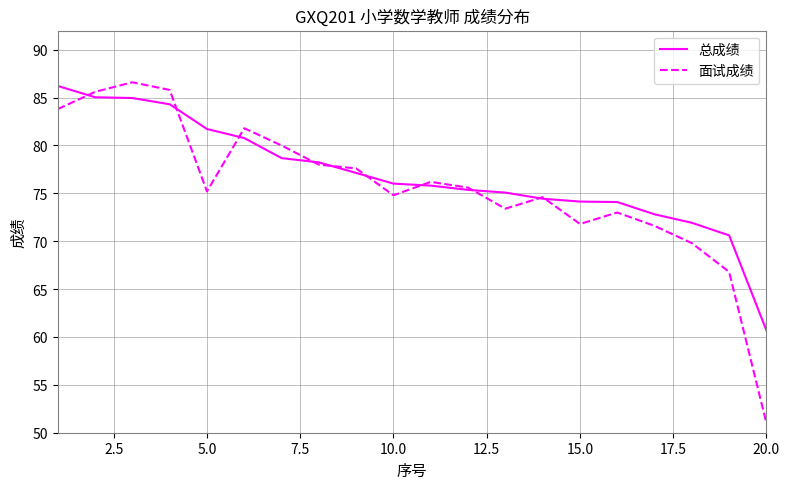

Reading left to right, transcribe all the data shown in this chart.

总成绩: 86.2	85.0	85.0	84.3	81.7	80.8	78.7	78.2	77.1	76.0	75.8	75.4	75.1	74.4	74.1	74.1	72.8	71.9	70.6	60.7
面试成绩: 83.8	85.6	86.6	85.8	75.2	81.8	80.0	78.0	77.6	74.8	76.2	75.6	73.4	74.6	71.8	73.0	71.6	69.8	66.8	51.0